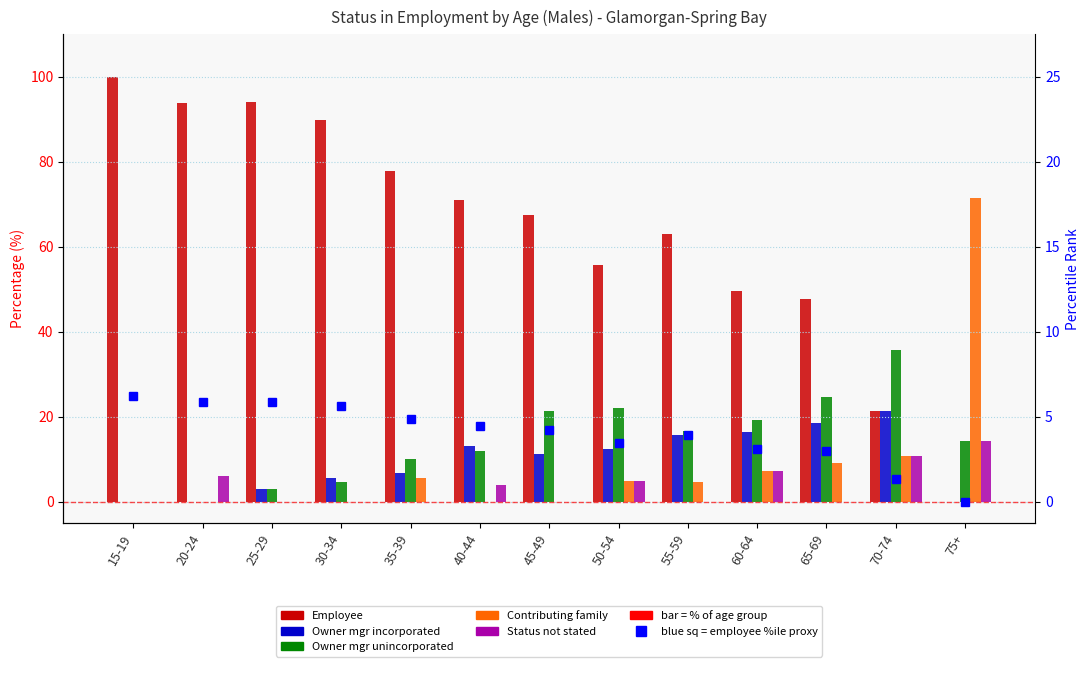

Reading left to right, transcribe all the data shown in this chart.

Employee: 100.0	93.8	94.2	89.8	77.8	71.1	67.5	55.8	63.0	49.5	47.7	21.4	0.0
Owner mgr incorporated: 0.0	0.0	2.9	5.6	6.7	13.2	11.2	12.5	15.7	16.5	18.5	21.4	0.0
Owner mgr unincorporated: 0.0	0.0	2.9	4.6	10.0	11.8	21.2	22.1	16.7	19.3	24.6	35.7	14.3
Contributing family: 0.0	0.0	0.0	0.0	5.6	0.0	0.0	4.8	4.6	7.3	9.2	10.7	71.4
Status not stated: 0.0	6.2	0.0	0.0	0.0	3.9	0.0	4.8	0.0	7.3	0.0	10.7	14.3